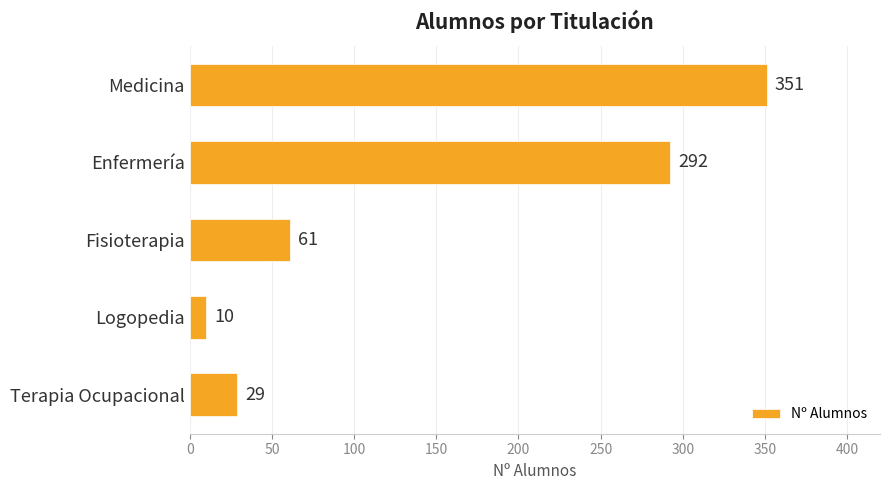

Between Enfermería and Fisioterapia, which is larger?

Enfermería